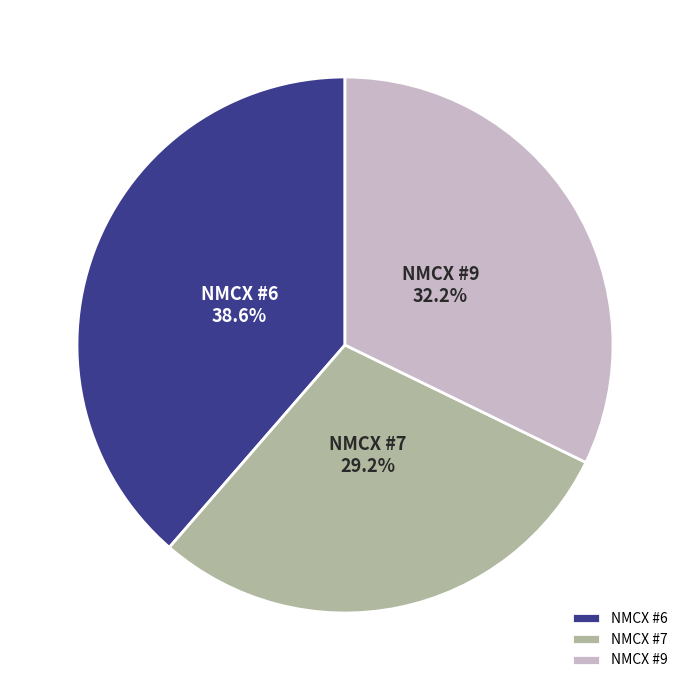

Is the sum of NMCX #9 and NMCX #7 greater than half?

Yes